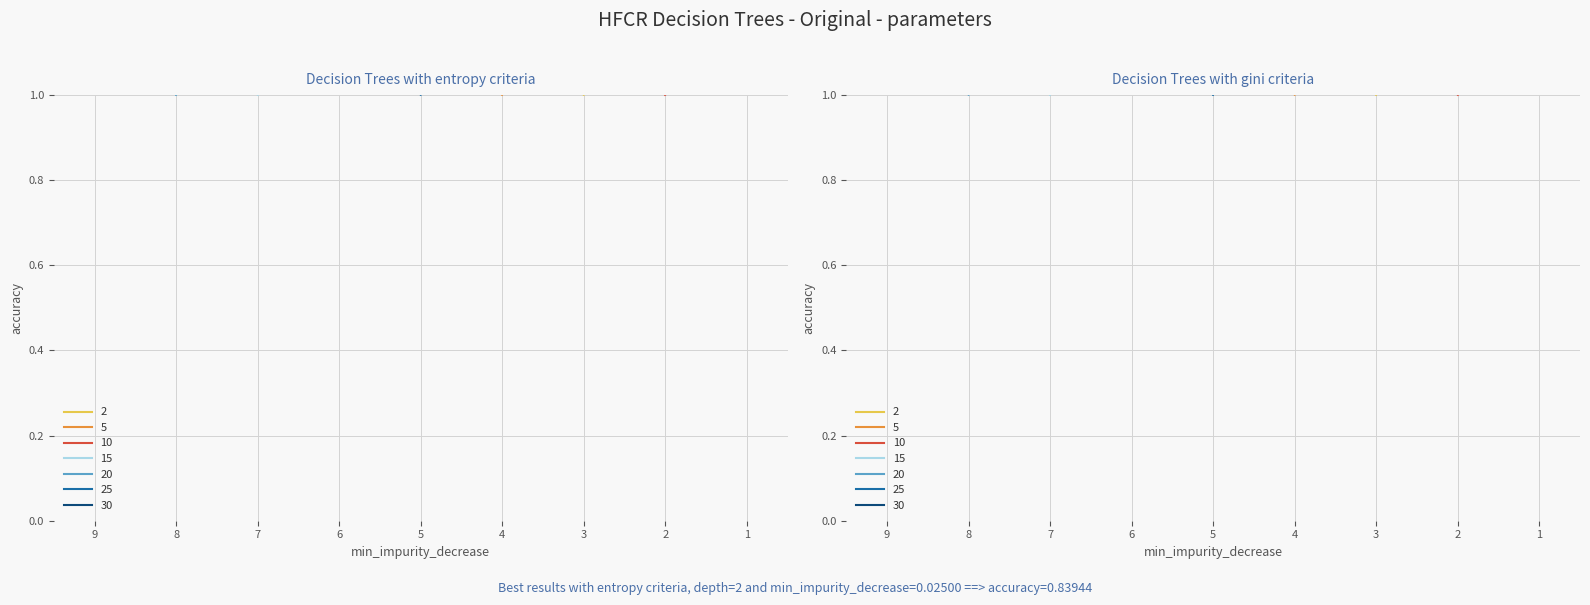

The col_8 series shows 1 at 1. True or false?

False